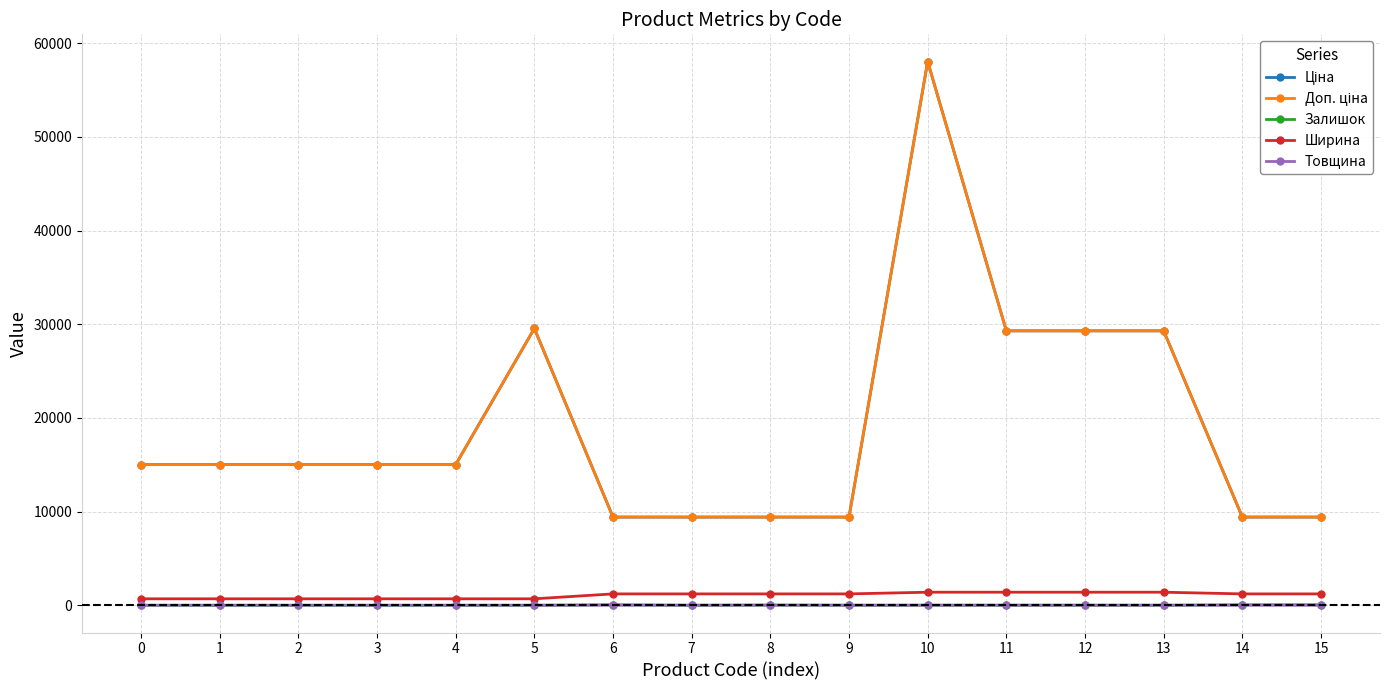

Is this an area chart (filled region under the line)?

No